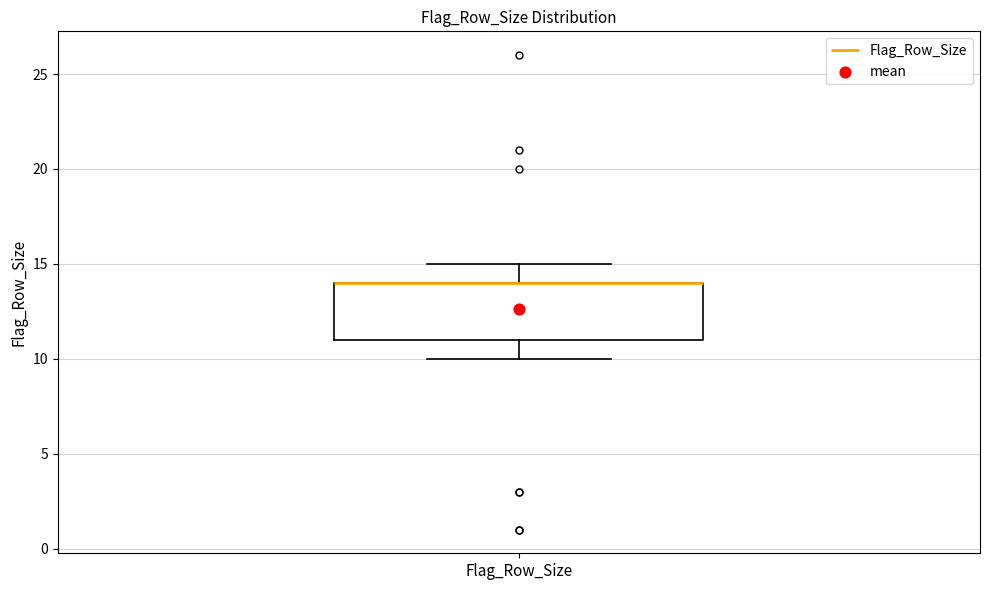

Transcribe this box plot: give where the median line is, the range the box spans, and where the two whiskers end, as read against the y-axis. The values are not printed on the chart, so give them approximately, as read against the axis.

median 14 (drawn on the box's upper edge), box 11 to 14, whiskers 10 to 15